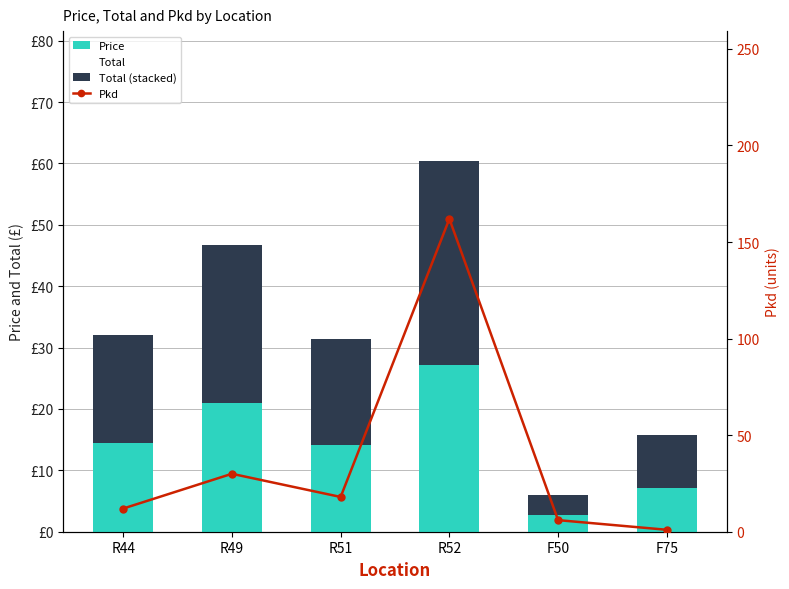

What is the average value of the Total series?

32.1